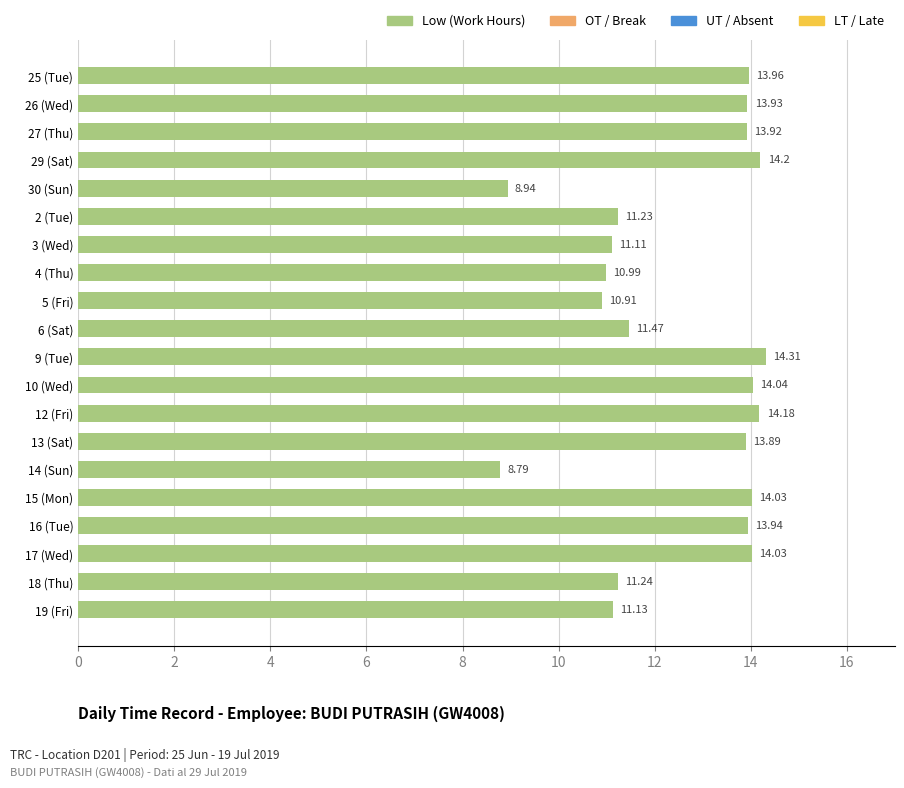

Which category has the lowest value across all series?

14 (Sun)